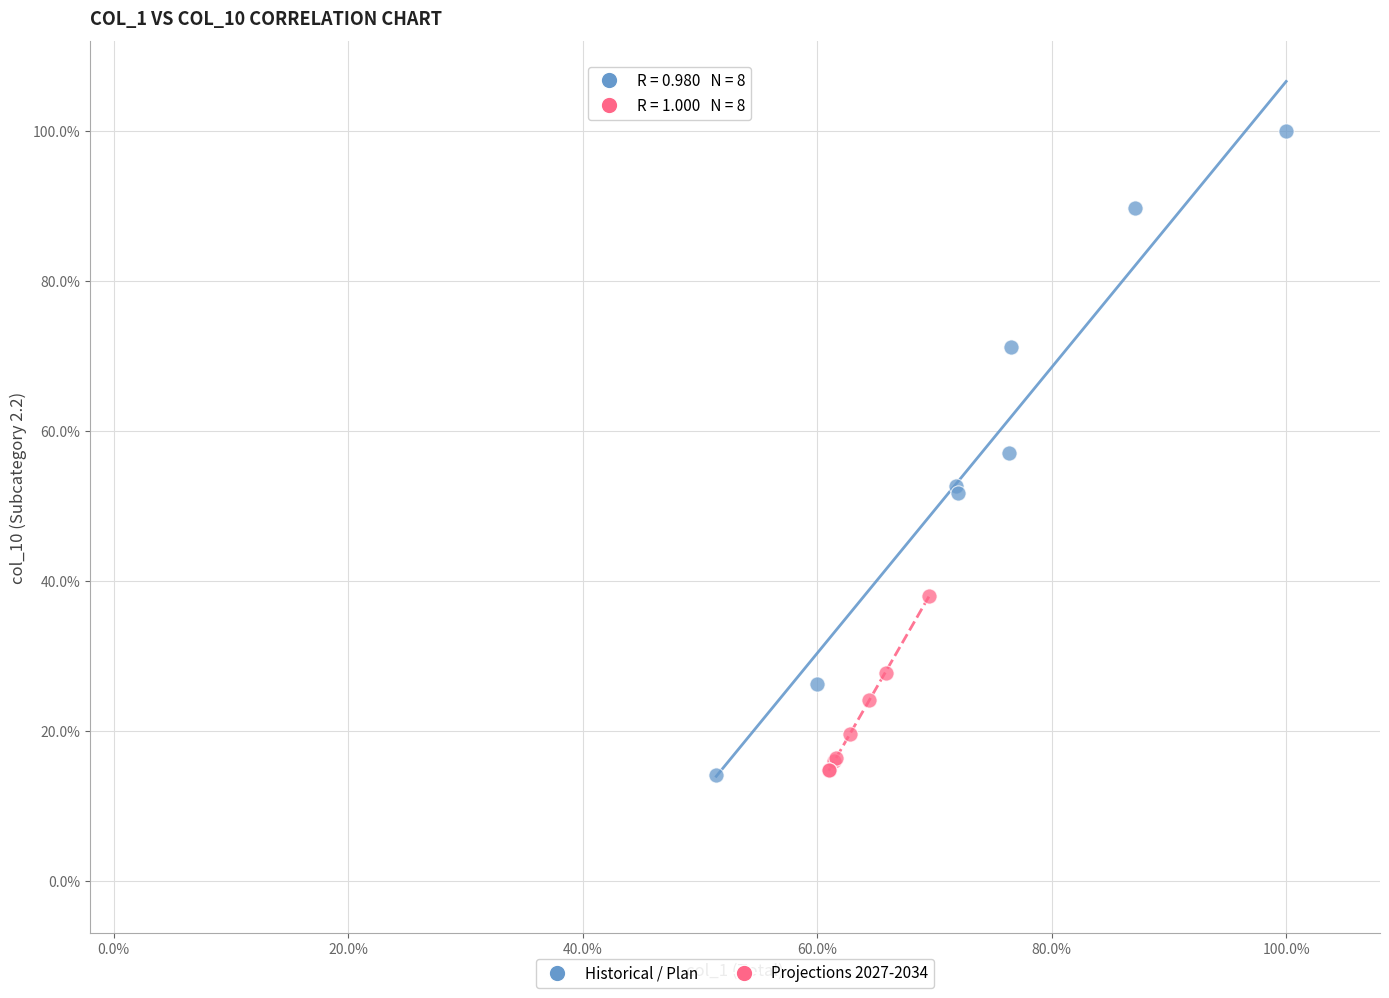

What are all the series names shown in the legend?

Historical / Plan, Projections 2027-2034